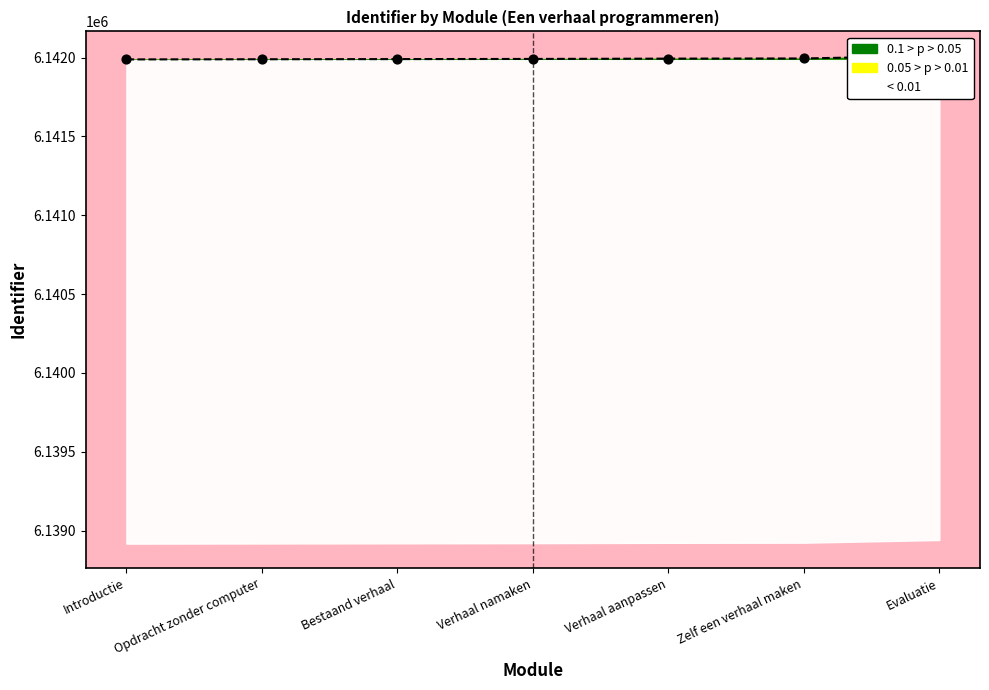

Approximately how many times larger is the value at Zelf een verhaal maken compared to Introductie?

1.0